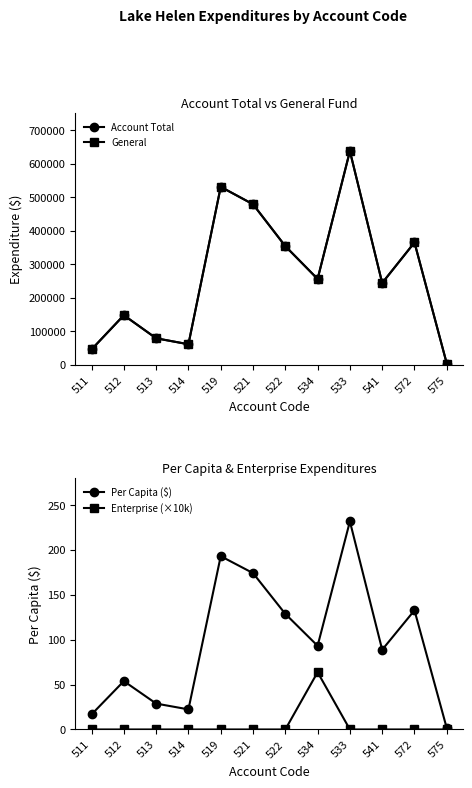

True or false: Per Capita ($) and General cross at least once.

False